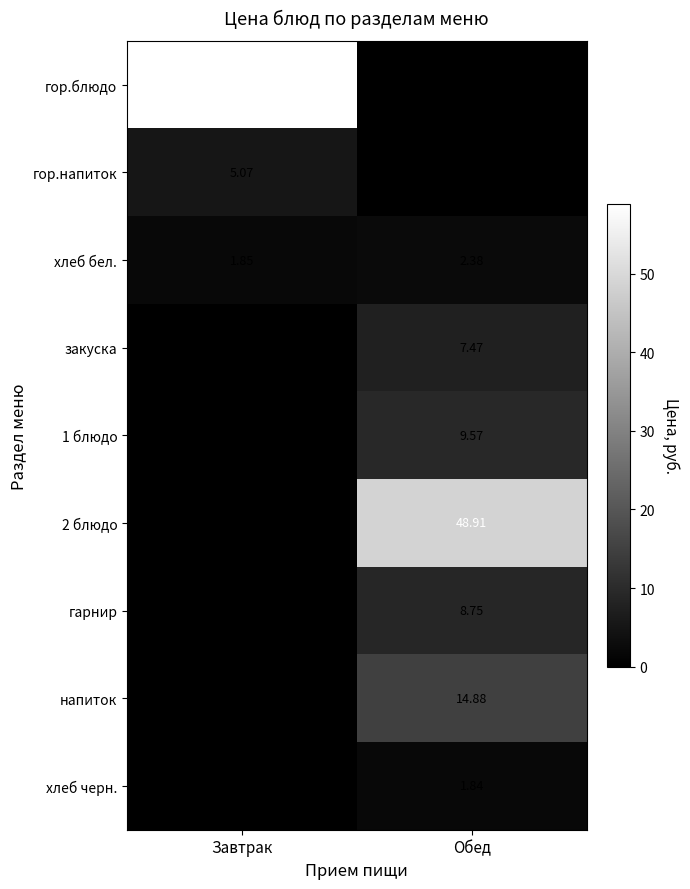

The 1 блюдо series shows 0.0 at Завтрак. True or false?

True